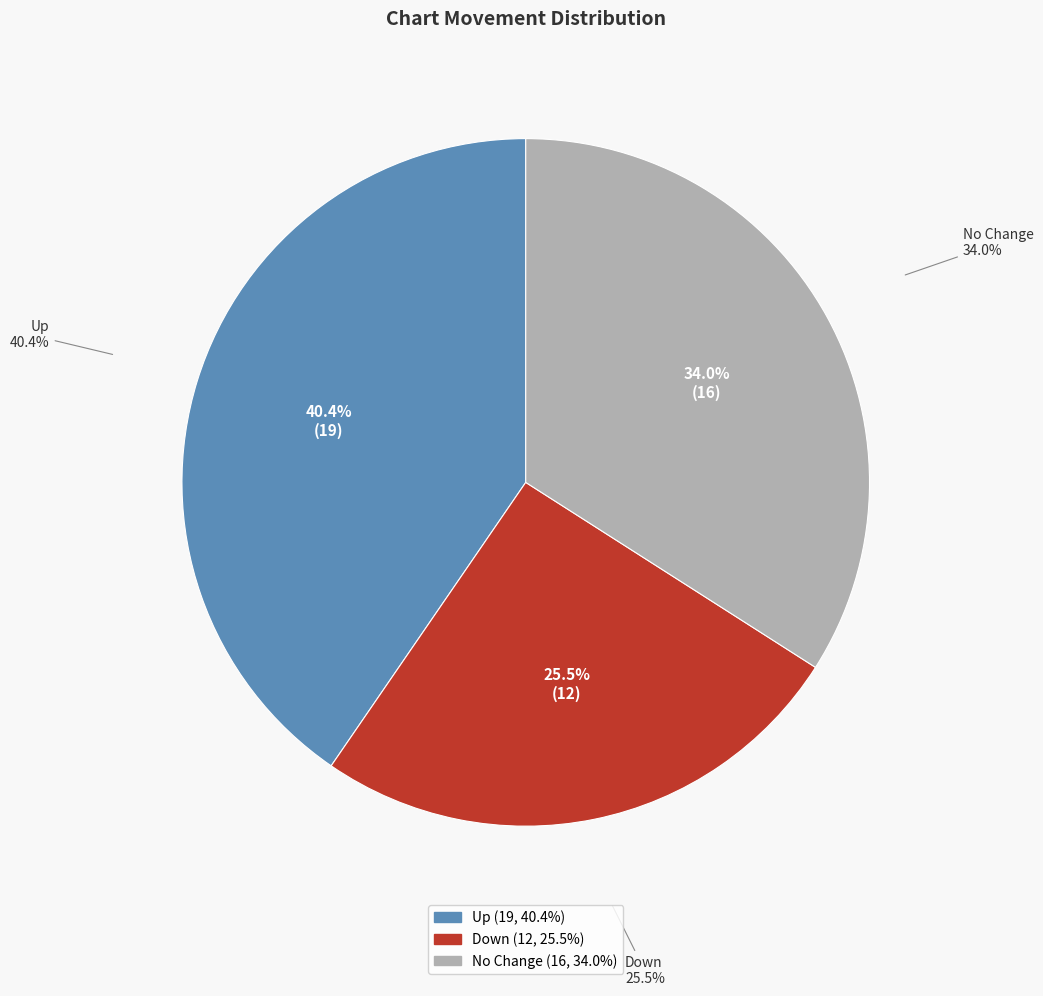

To the nearest percent, what is the average slice percentage?

33%